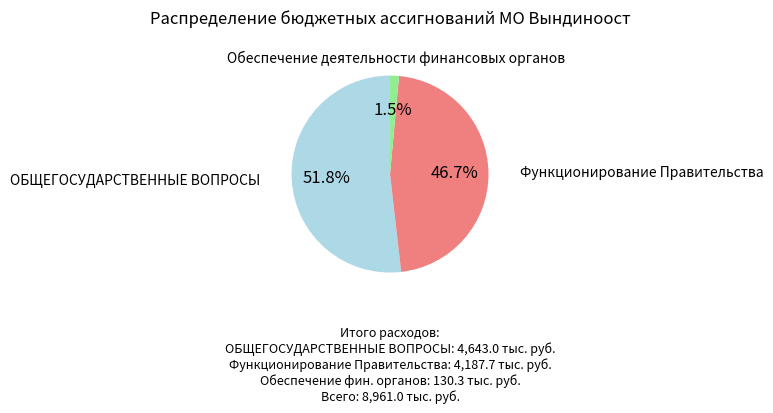

How many segments does this pie chart have?

3